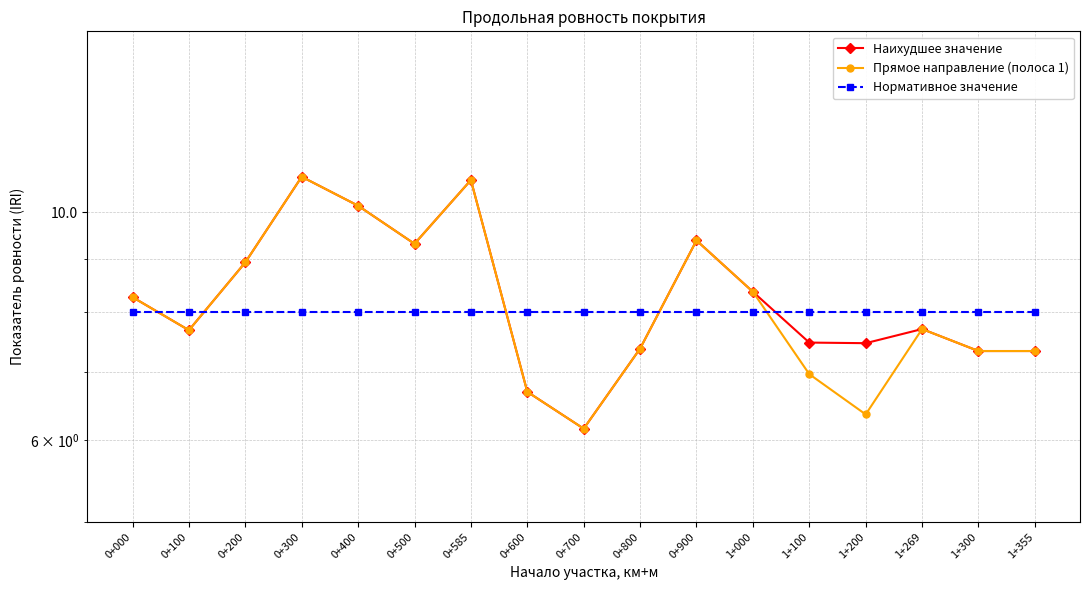

Where does the Прямое направление (полоса 1) series first go above 7?

0+000